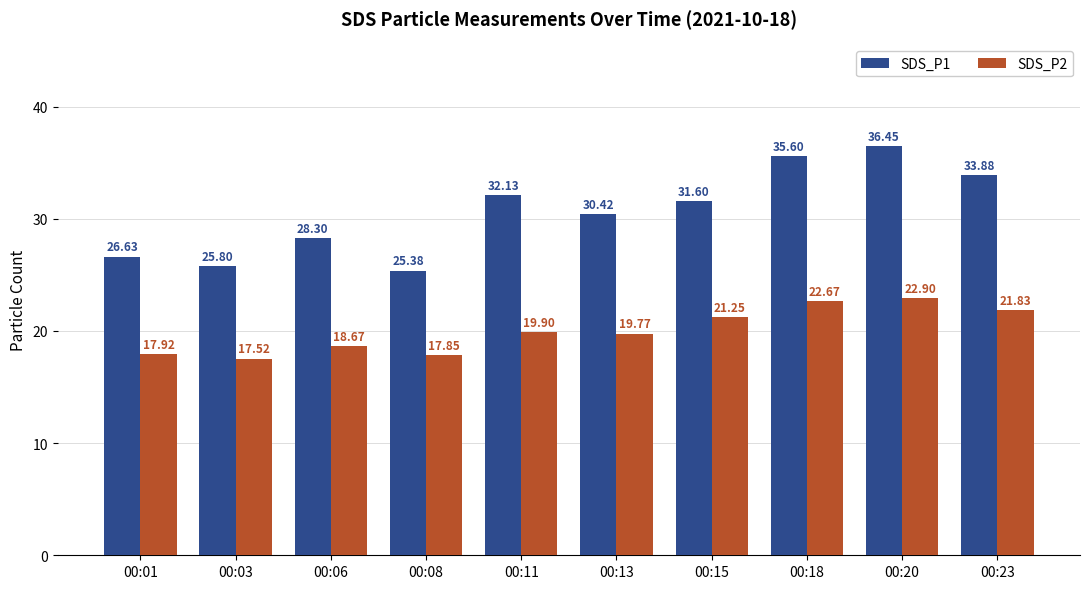

The value of SDS_P1 at 00:06 is 28.3. True or false?

True